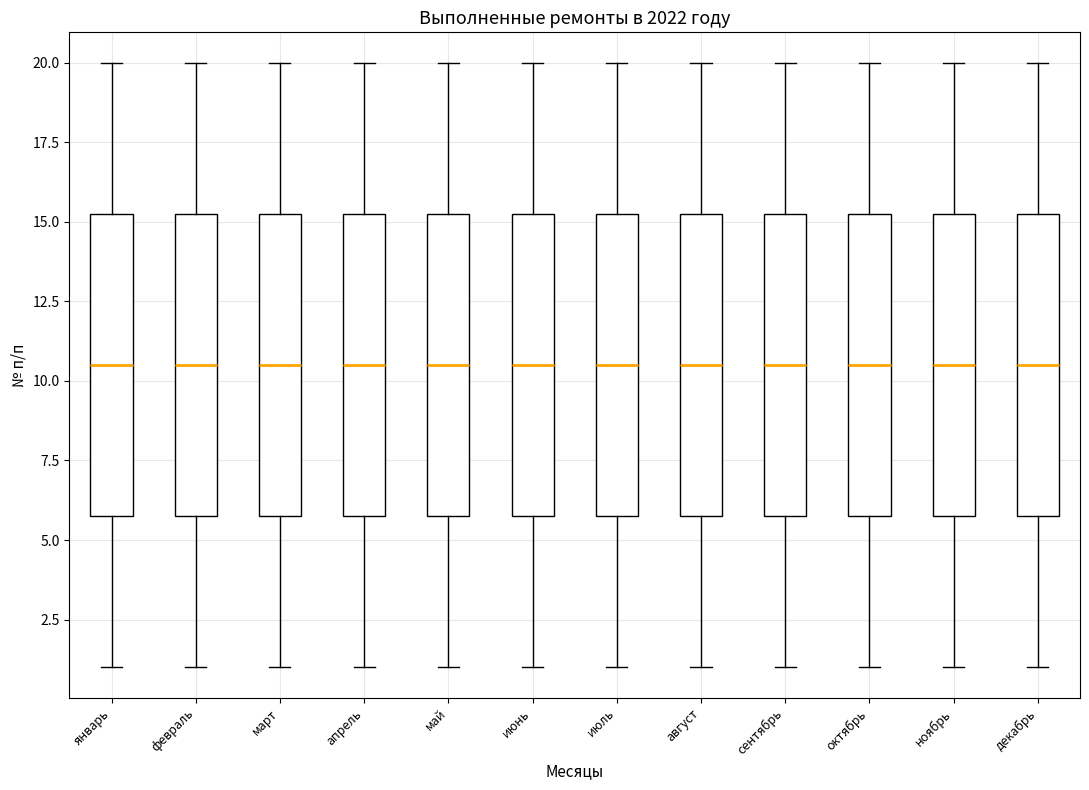

Reading left to right, transcribe this box plot: for each box, give where its median line is, the range the box spans, and where its two whiskers end, as read against the y-axis. The values are not printed on the chart, so give them approximately, as read against the axis.

январь: median 10.5, box 6.0 to 15.5, whiskers 1.0 to 20.0
февраль: median 10.5, box 6.0 to 15.5, whiskers 1.0 to 20.0
март: median 10.5, box 6.0 to 15.5, whiskers 1.0 to 20.0
апрель: median 10.5, box 6.0 to 15.5, whiskers 1.0 to 20.0
май: median 10.5, box 6.0 to 15.5, whiskers 1.0 to 20.0
июнь: median 10.5, box 6.0 to 15.5, whiskers 1.0 to 20.0
июль: median 10.5, box 6.0 to 15.5, whiskers 1.0 to 20.0
август: median 10.5, box 6.0 to 15.5, whiskers 1.0 to 20.0
сентябрь: median 10.5, box 6.0 to 15.5, whiskers 1.0 to 20.0
октябрь: median 10.5, box 6.0 to 15.5, whiskers 1.0 to 20.0
ноябрь: median 10.5, box 6.0 to 15.5, whiskers 1.0 to 20.0
декабрь: median 10.5, box 6.0 to 15.5, whiskers 1.0 to 20.0